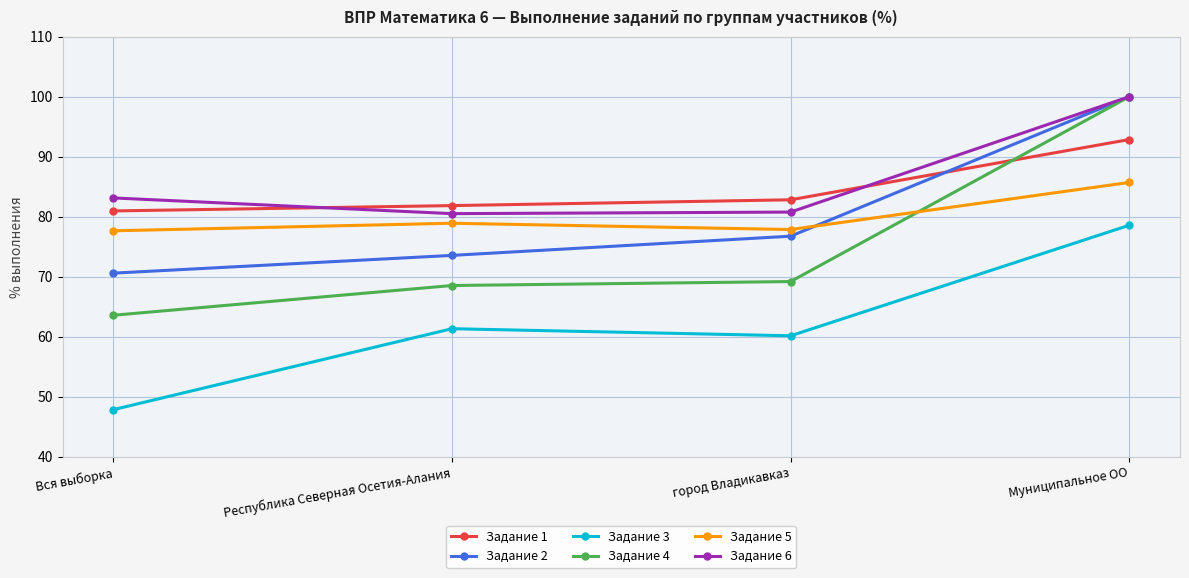

At which label does Задание 5 first exceed 78?

Республика Северная Осетия-Алания